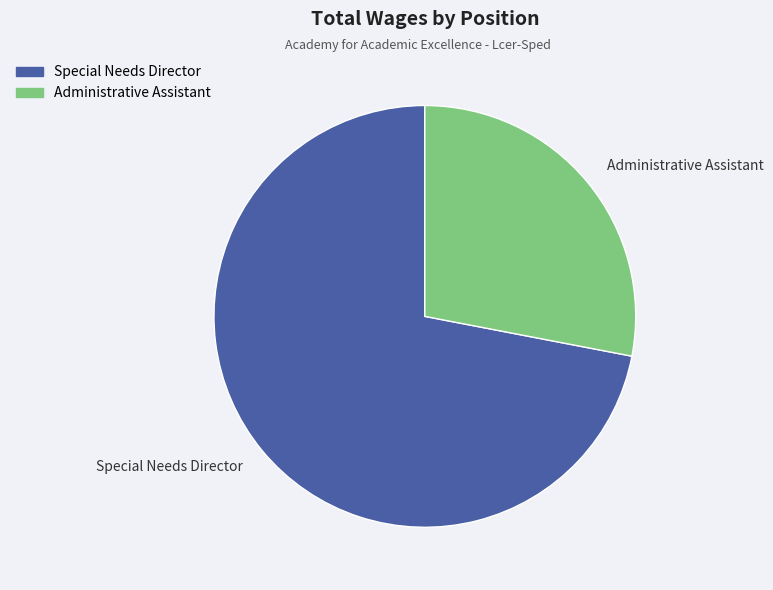

Combined, do Special Needs Director and Administrative Assistant account for over 50%?

Yes